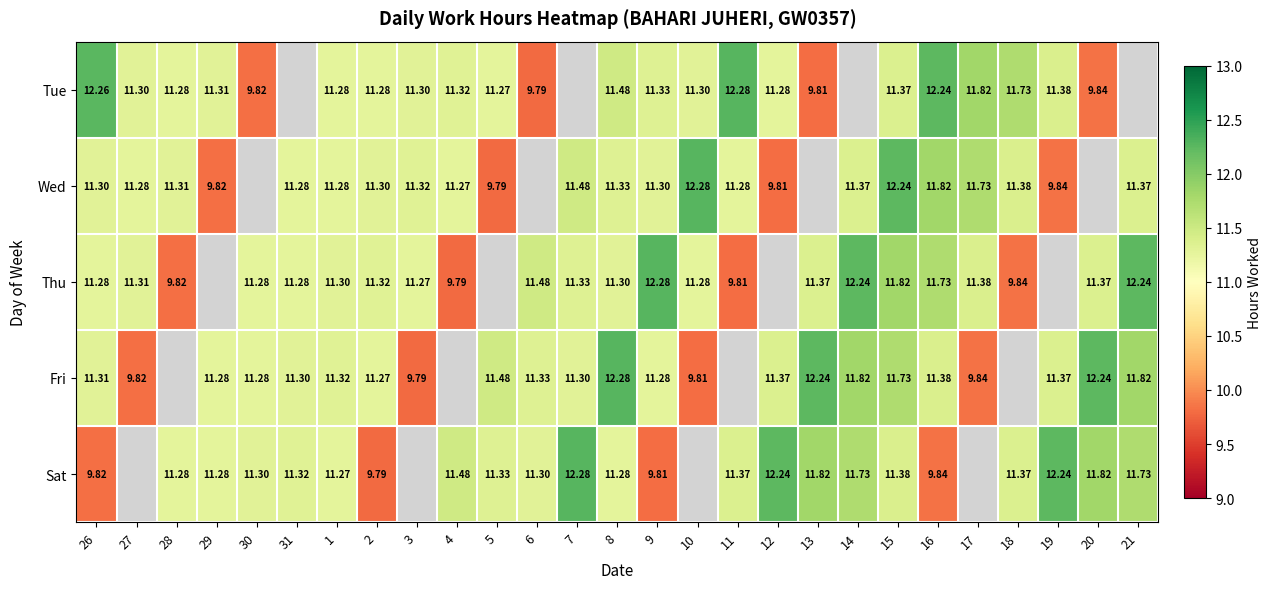

Is the value of Wed at 5 greater than the value of Thu at 13?

No